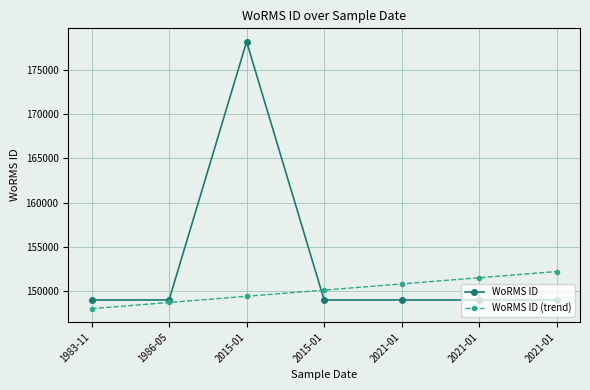

At how many categories does at least one series exceed 150060?

5